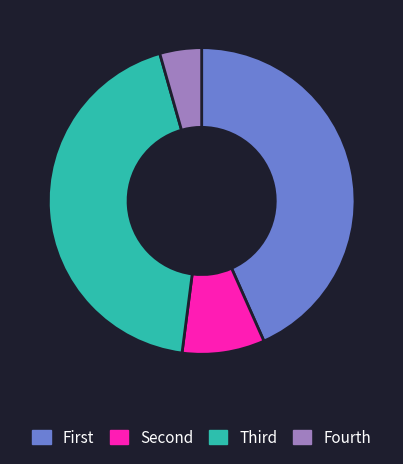

Does any single category account for the majority?

No